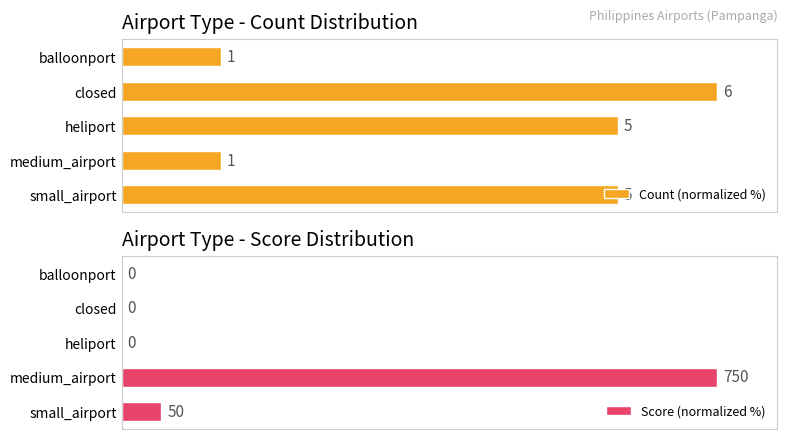

Where is Score (normalized %) nearest to the value 50?

small_airport